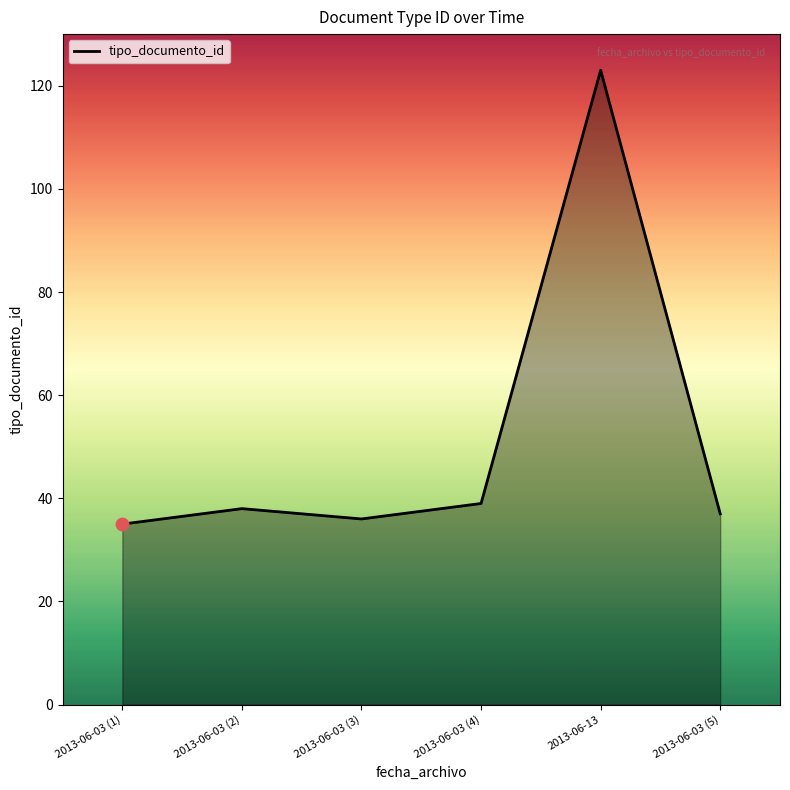

Approximately how many times larger is the value at 2013-06-03 (4) compared to 2013-06-13?

0.3